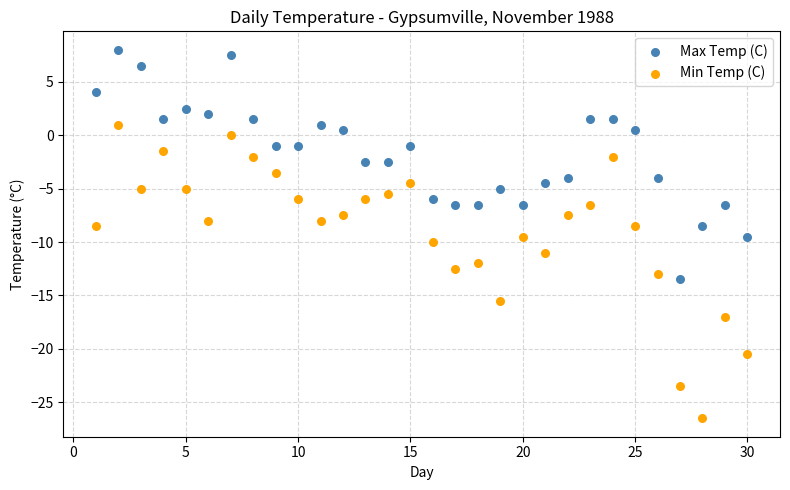

Which series reaches the maximum Y coordinate?

Max Temp (C)